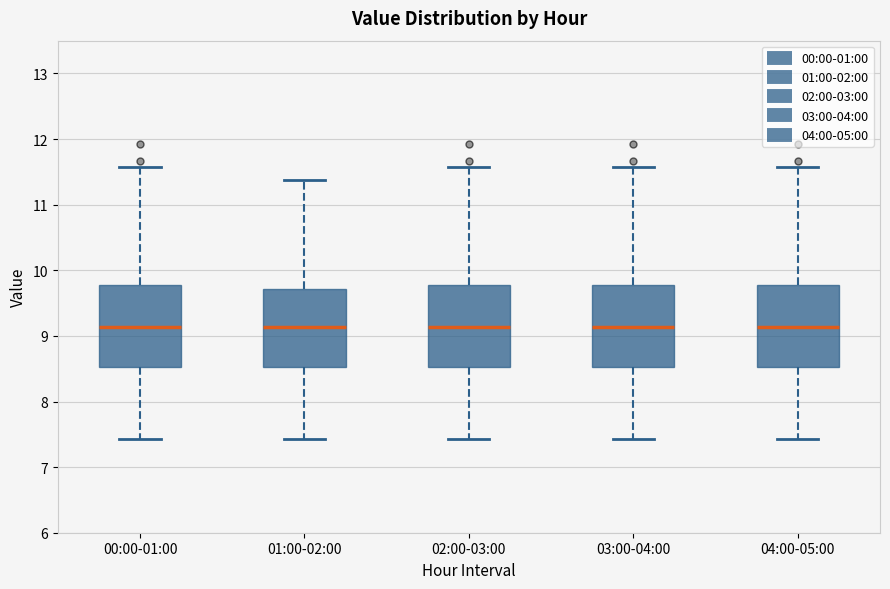

Where does the upper whisker of the box for 04:00-05:00 end on the y-axis? The values are not printed on the chart, so give them approximately, as read against the axis.

11.6